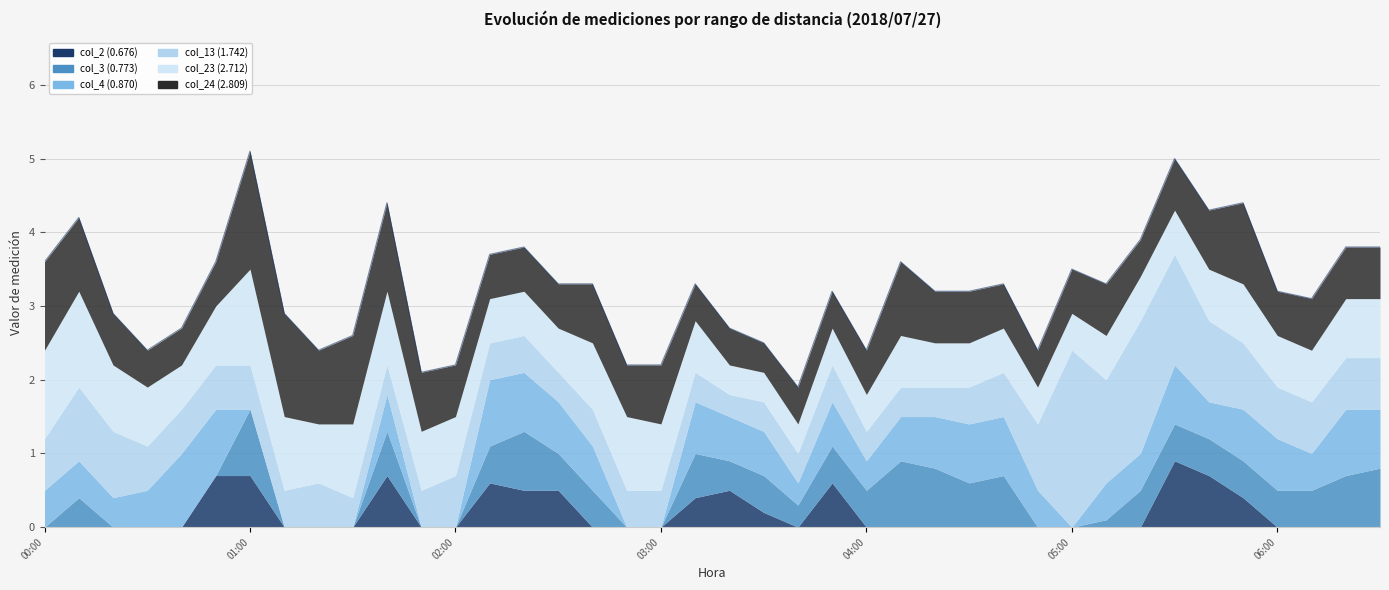

True or false: col_13 (1.742) has a value of 0.7 at 2018/07/27 02:00.

True